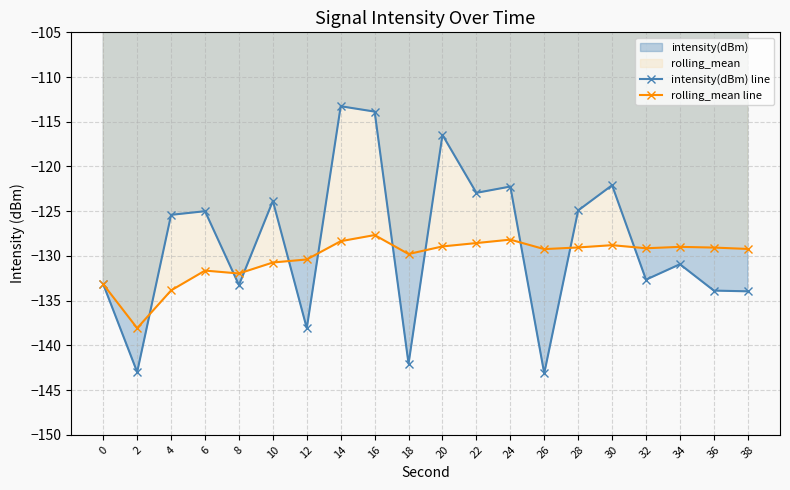

At which category does intensity(dBm) line reach its first local valley?

2